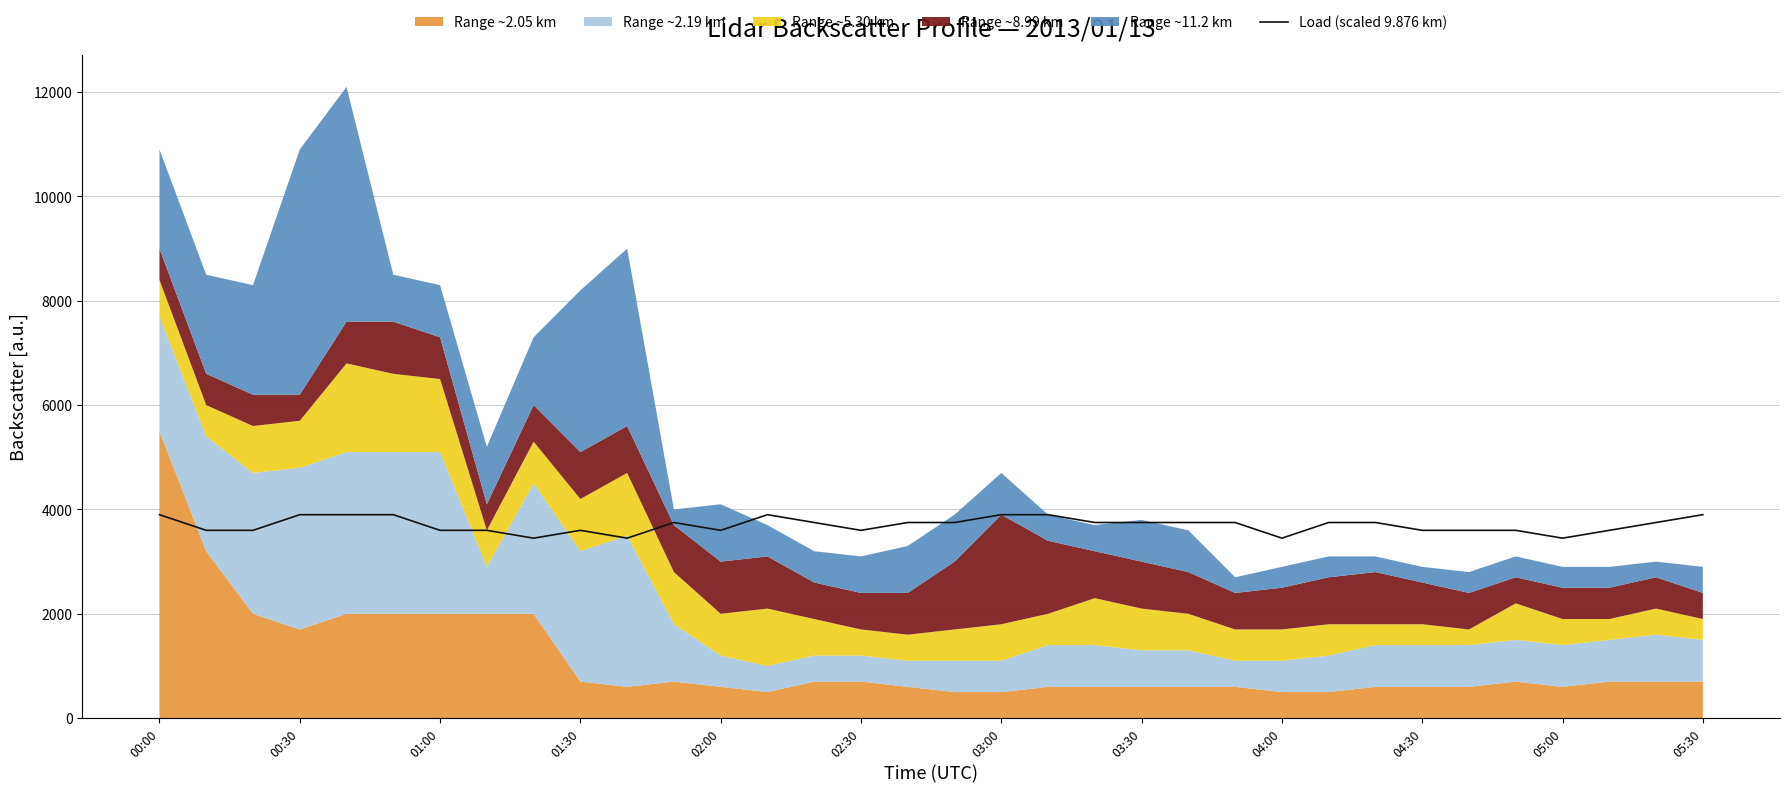

True or false: the data shows 3600 at 02:30.

True